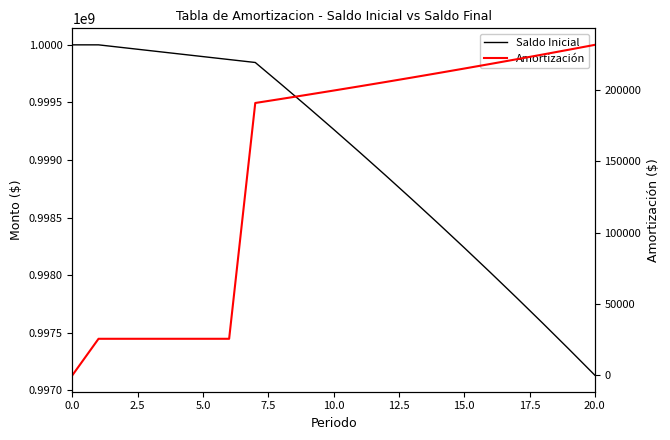

Reading right to left, what are all the values shown in this chart?

Saldo Inicial: 997130995.7	997359077.2	997583788.0	997805178.0	998023296.2	998238191.0	998449910.0	998658500.2	998864007.7	999066478.2	999265956.5	999462486.9	999656112.8	999846877.3	999872397.8	999897918.2	999923438.6	999948959.1	999974479.5	1000000000.0	1000000000.0
Amortización: 231502.7	228081.5	224710.8	221390.0	218118.2	214894.8	211719.0	208590.1	205507.5	202470.5	199478.3	196530.4	193626.0	190764.5	25520.5	25520.5	25520.5	25520.5	25520.5	25520.5	0.0